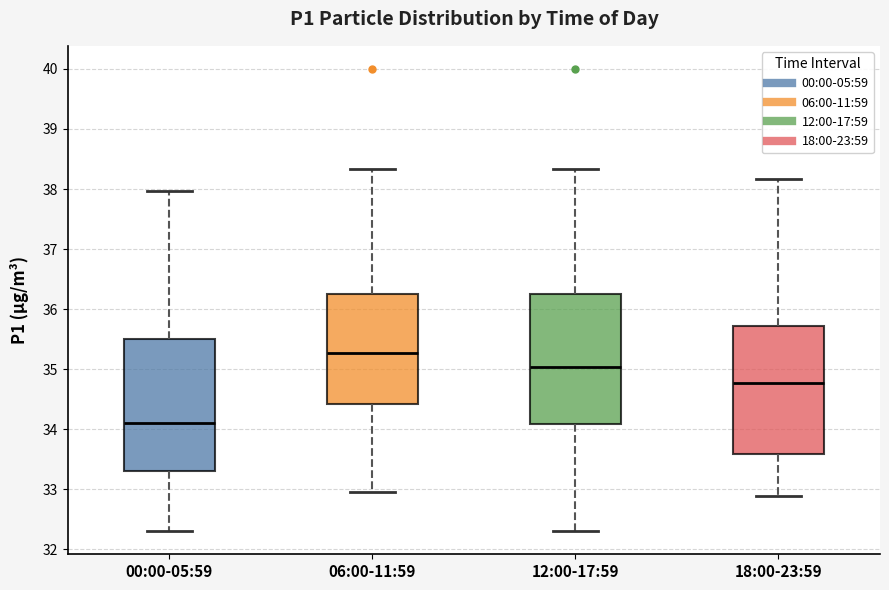

Reading left to right, read every box against the y-axis: the position of its median line, the range the box covers, and the ends of its whiskers. The values are not printed on the chart, so give them approximately, as read against the axis.

00:00-05:59: median 34.1, box 33.3 to 35.5, whiskers 32.3 to 38.0
06:00-11:59: median 35.3, box 34.4 to 36.3, whiskers 33.0 to 38.3
12:00-17:59: median 35.0, box 34.1 to 36.3, whiskers 32.3 to 38.3
18:00-23:59: median 34.8, box 33.6 to 35.7, whiskers 32.9 to 38.2